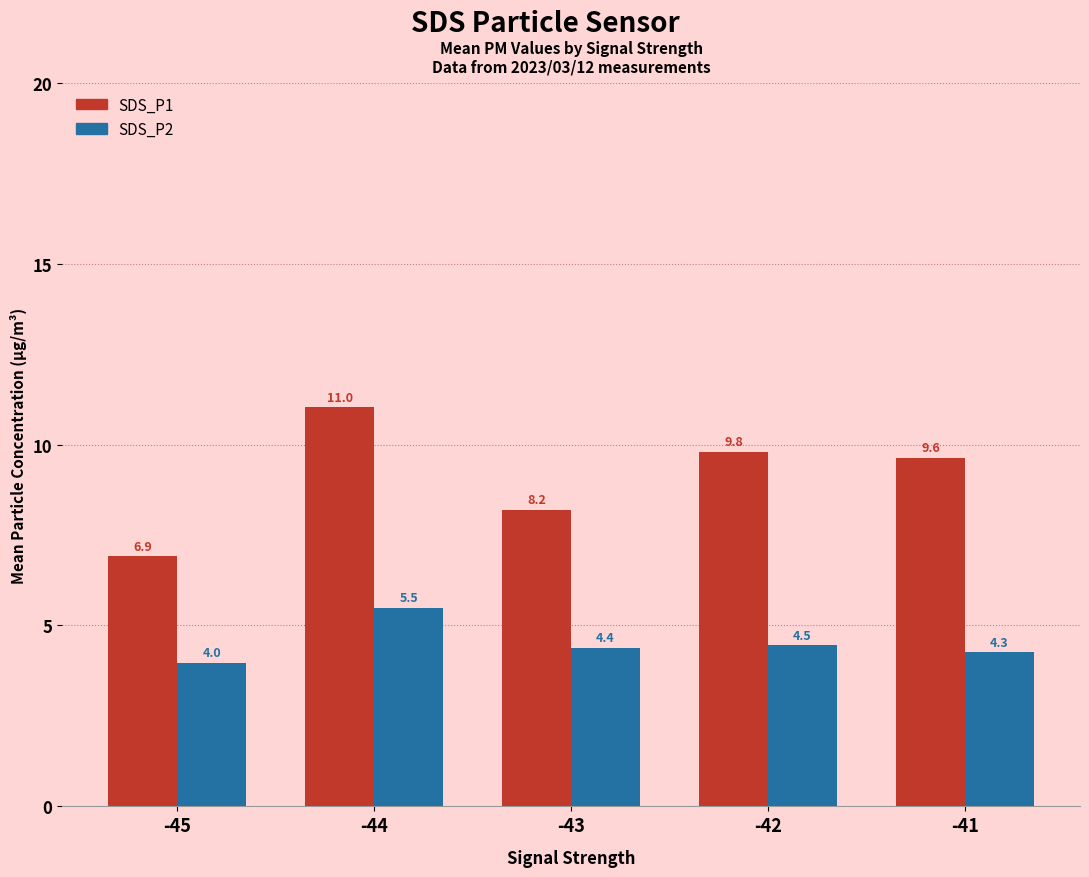

Which category has the highest value in the SDS_P2 series?

-44